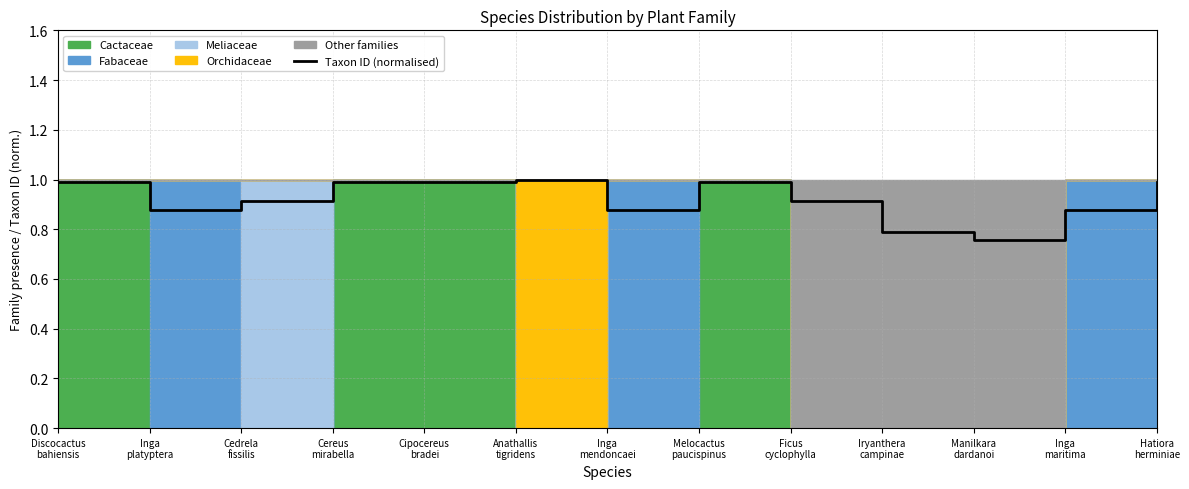

What is the approximate value at Anathallis
tigridens?

1.0